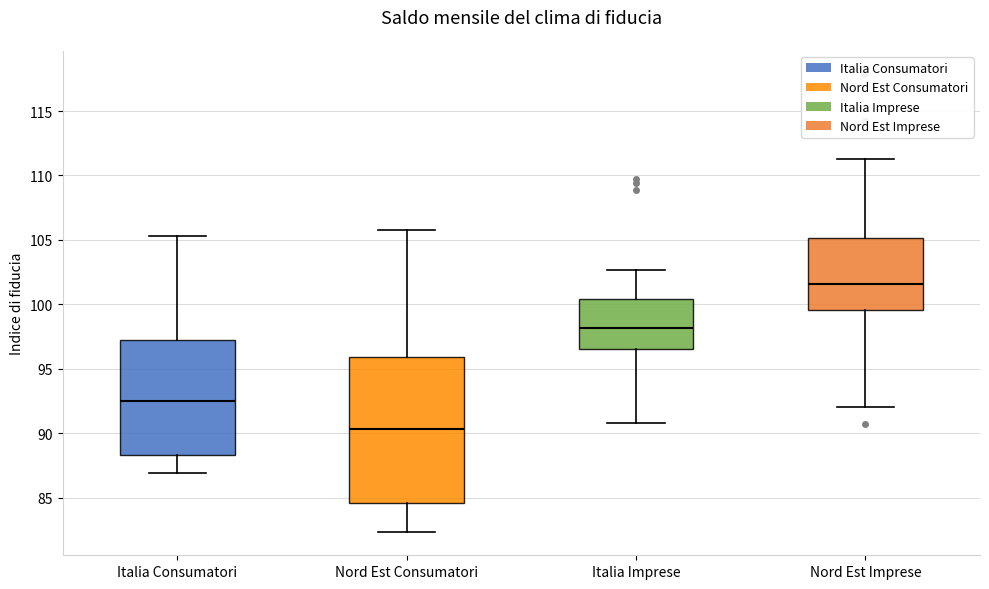

Which box's median line is the lowest?

Nord Est Consumatori